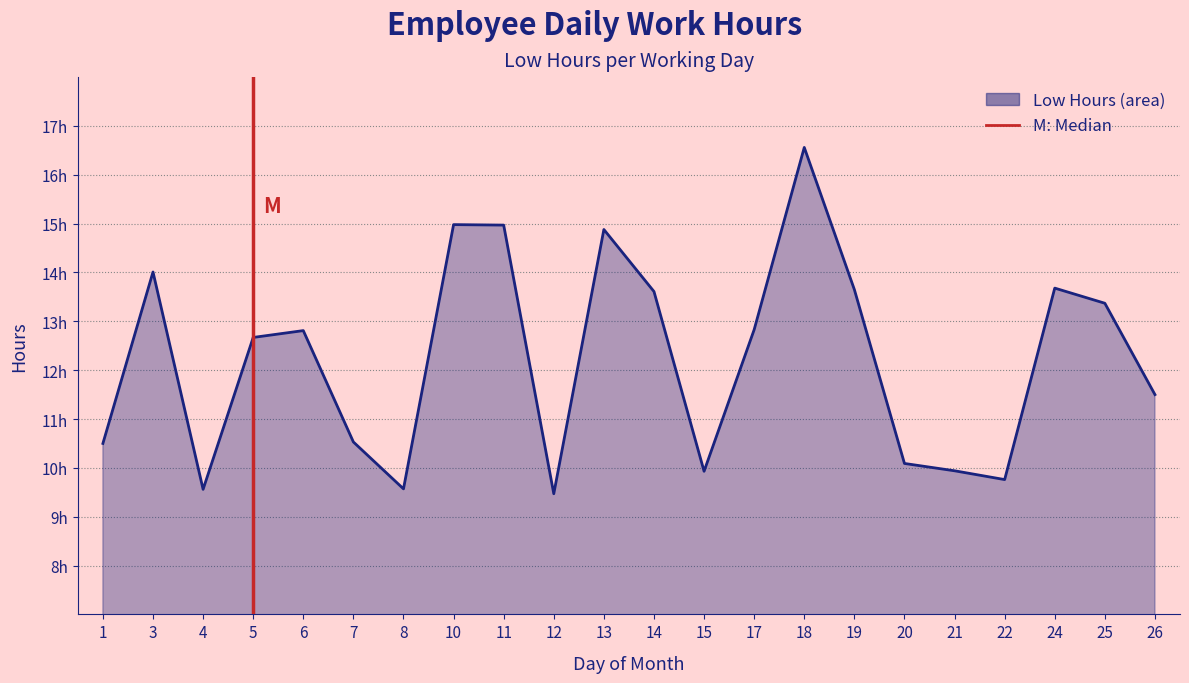

List the labels in order of value, smallest first.

12, 4, 8, 22, 15, 21, 20, 1, 7, 26, 5, 6, 17, 25, 14, 19, 24, 3, 13, 11, 10, 18